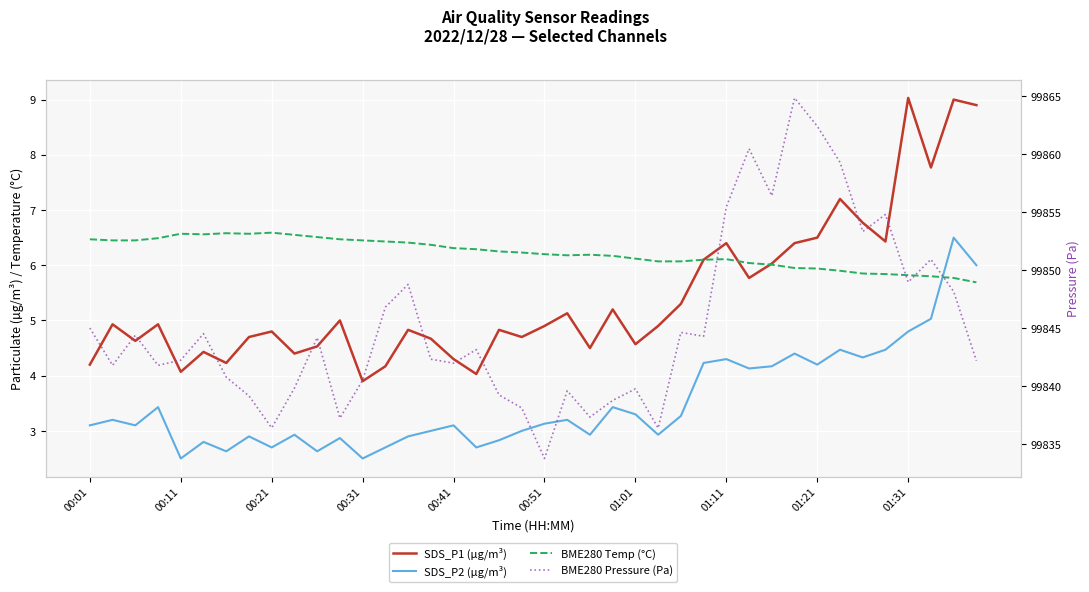

Reading left to right, list all the values displayed in this chart.

SDS_P1 (µg/m³): 4.2	4.9	4.6	4.9	4.1	4.4	4.2	4.7	4.8	4.4	4.5	5.0	3.9	4.2	4.8	4.7	4.3	4.0	4.8	4.7	4.9	5.1	4.5	5.2	4.6	4.9	5.3	6.1	6.4	5.8	6.0	6.4	6.5	7.2	6.8	6.4	9.0	7.8	9.0	8.9
SDS_P2 (µg/m³): 3.1	3.2	3.1	3.4	2.5	2.8	2.6	2.9	2.7	2.9	2.6	2.9	2.5	2.7	2.9	3.0	3.1	2.7	2.8	3.0	3.1	3.2	2.9	3.4	3.3	2.9	3.3	4.2	4.3	4.1	4.2	4.4	4.2	4.5	4.3	4.5	4.8	5.0	6.5	6.0
BME280 Temp (°C): 6.5	6.5	6.5	6.5	6.6	6.6	6.6	6.6	6.6	6.5	6.5	6.5	6.5	6.4	6.4	6.4	6.3	6.3	6.2	6.2	6.2	6.2	6.2	6.2	6.1	6.1	6.1	6.1	6.1	6.0	6.0	6.0	5.9	5.9	5.8	5.8	5.8	5.8	5.8	5.7
BME280 Pressure (Pa): 99845.0	99841.8	99844.4	99841.8	99842.2	99844.5	99840.8	99839.2	99836.4	99839.8	99844.2	99837.2	99840.5	99846.8	99848.8	99842.3	99842.0	99843.2	99839.2	99838.1	99833.8	99839.6	99837.3	99838.8	99839.8	99836.4	99844.6	99844.3	99855.5	99860.5	99856.4	99864.9	99862.4	99859.3	99853.3	99854.8	99849.0	99850.9	99848.2	99842.2